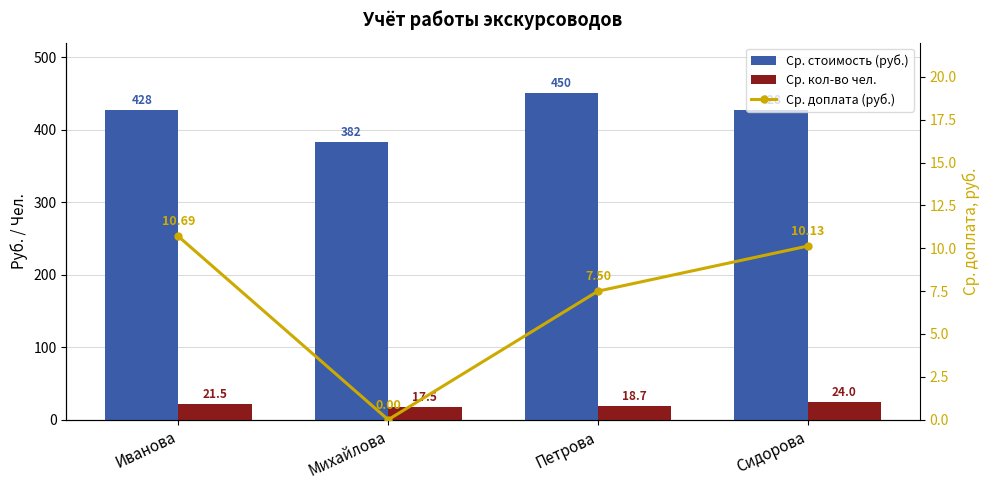

At which label does Ср. кол-во чел. reach its peak?

Сидорова